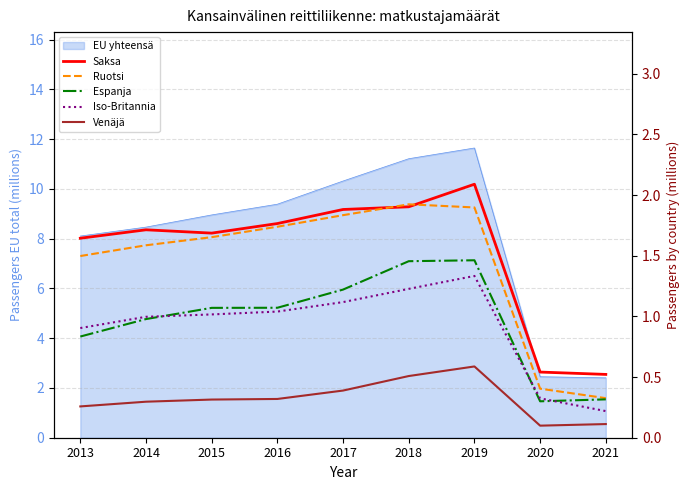

At how many categories does at least one series exceed 1?

7